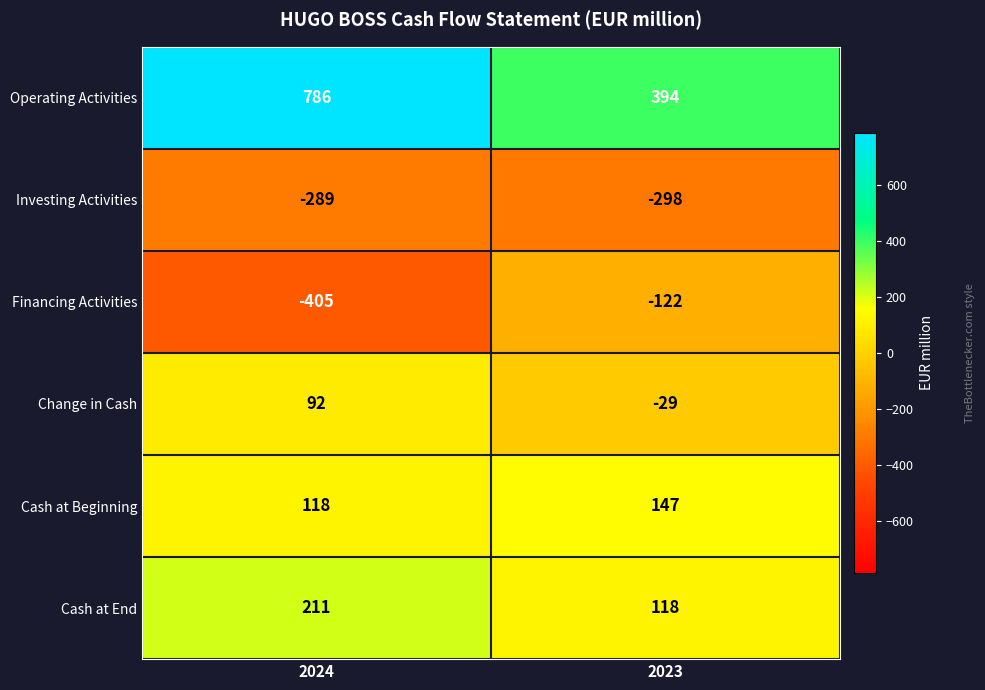

At which category is the sum across all series the highest?

2024